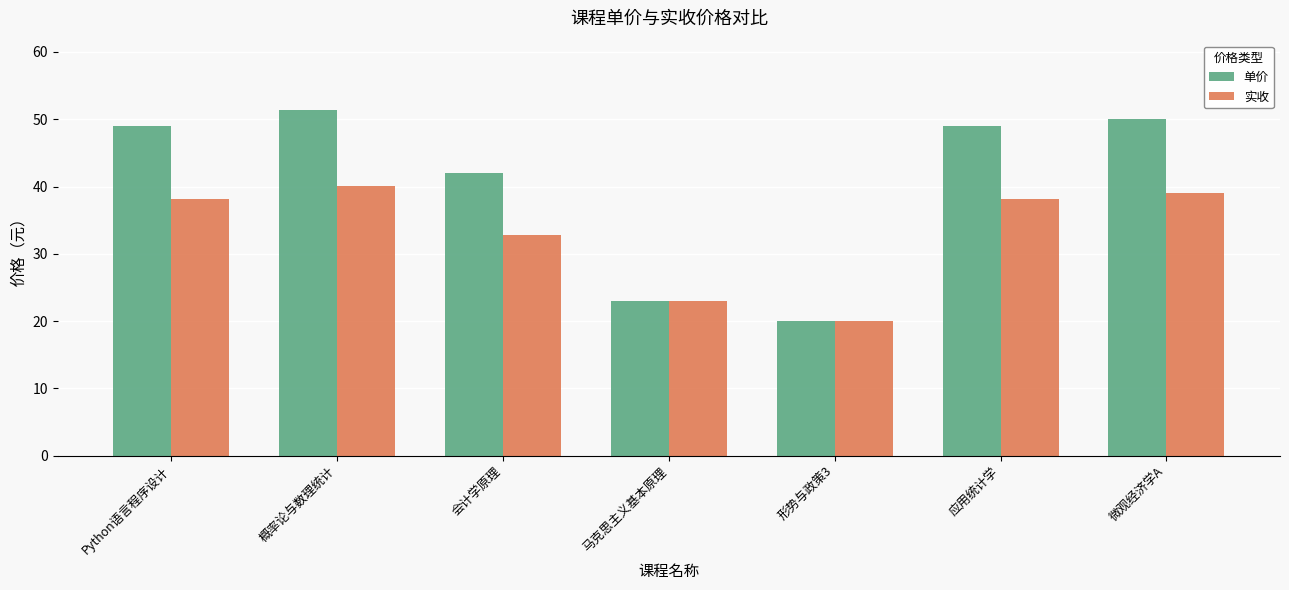

How many distinct data groups are displayed?

2